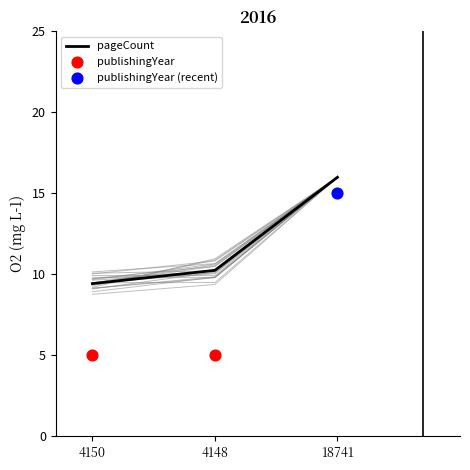

At which category is the sum across all series the highest?

18741